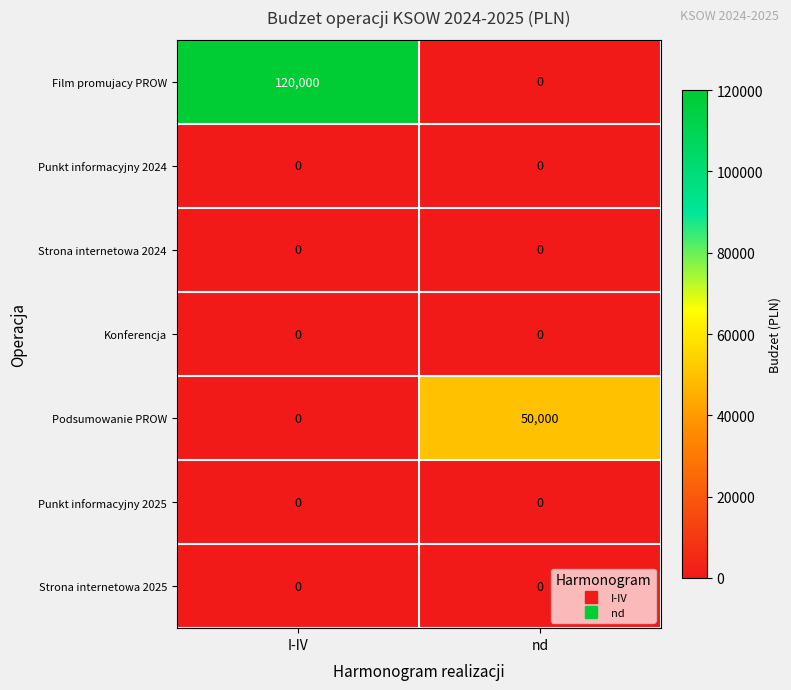

Reading left to right, list all the values displayed in this chart.

Film promujacy PROW: I-IV=120000	nd=0
Punkt informacyjny 2024: I-IV=0	nd=0
Strona internetowa 2024: I-IV=0	nd=0
Konferencja: I-IV=0	nd=0
Podsumowanie PROW: I-IV=0	nd=50000
Punkt informacyjny 2025: I-IV=0	nd=0
Strona internetowa 2025: I-IV=0	nd=0